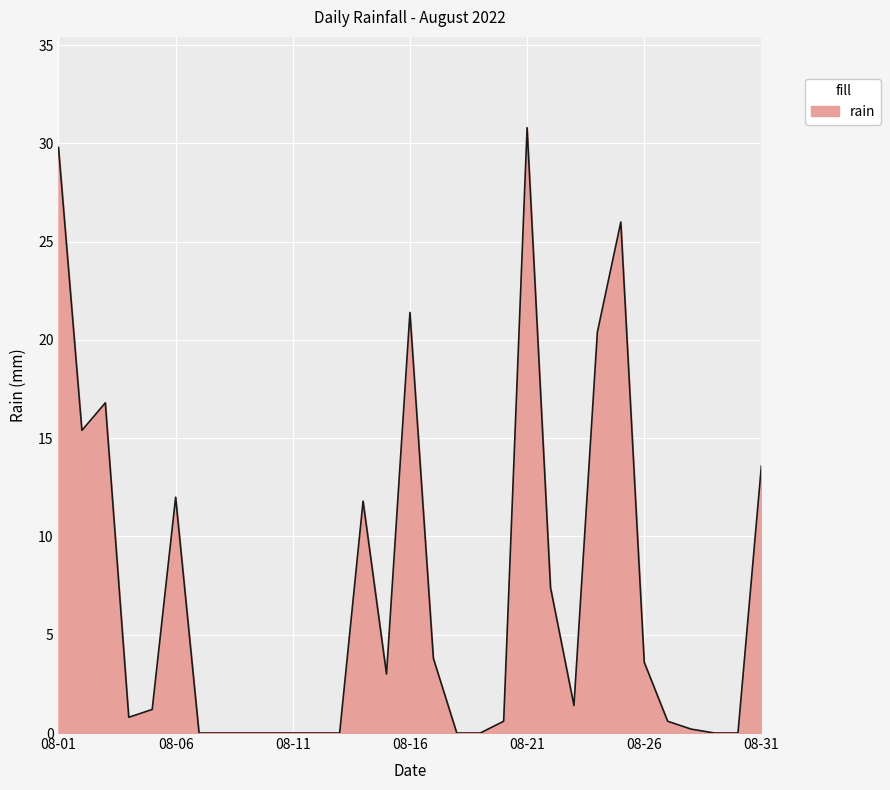

What is the difference between the maximum and minimum values?

30.8